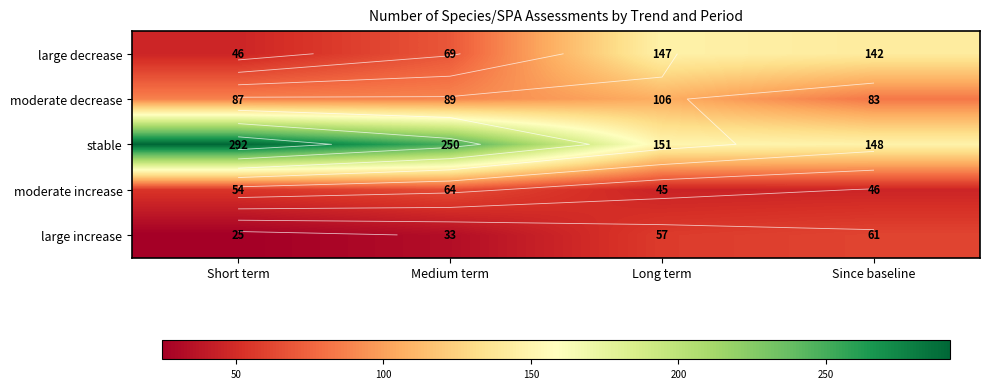

Rank the categories by stable value from highest to lowest.

Short term, Medium term, Long term, Since baseline